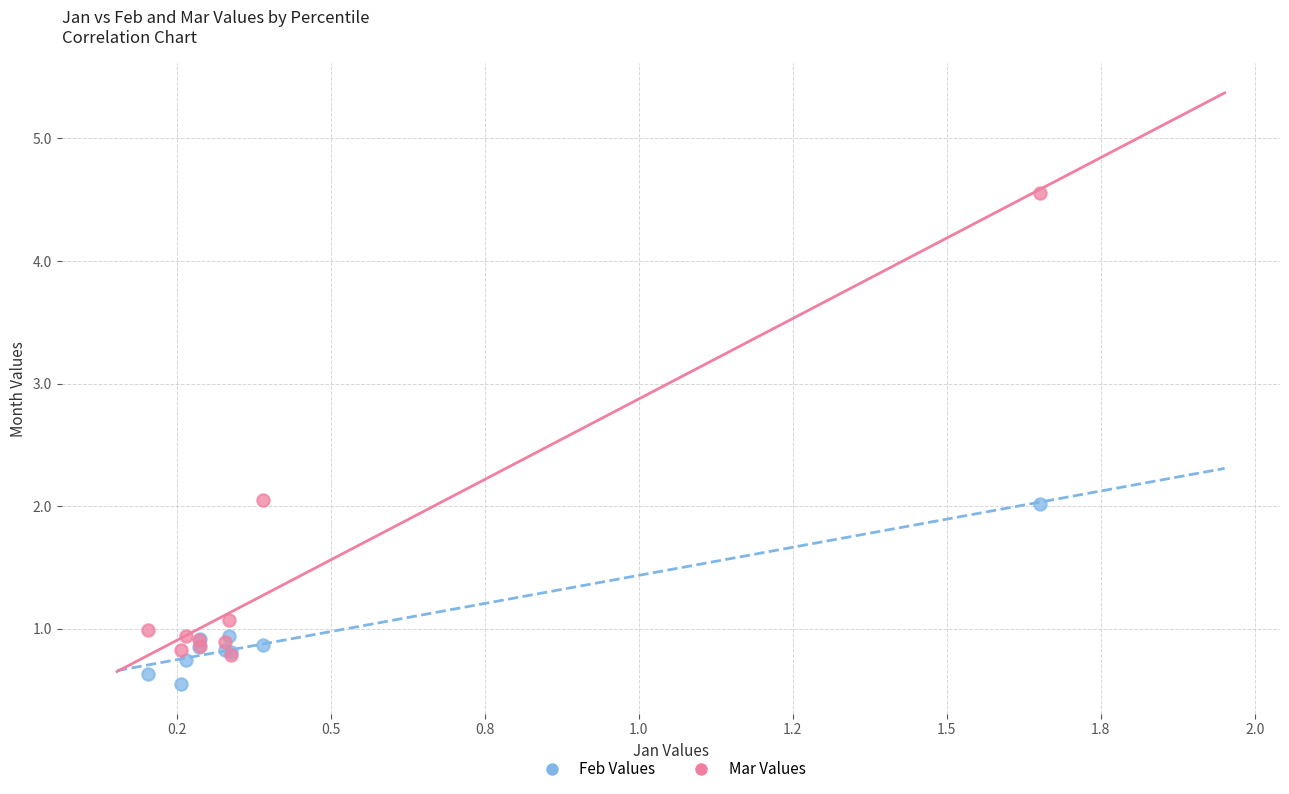

Which series contains the lowest Y value?

Feb Values